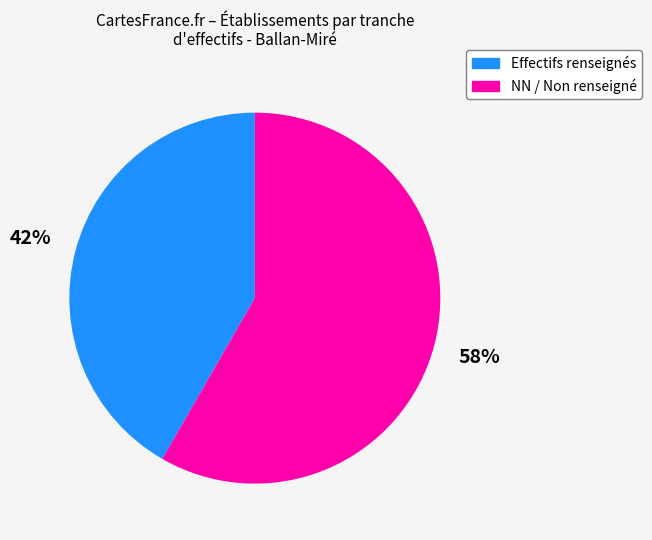

What is the majority slice?

NN / Non renseigné